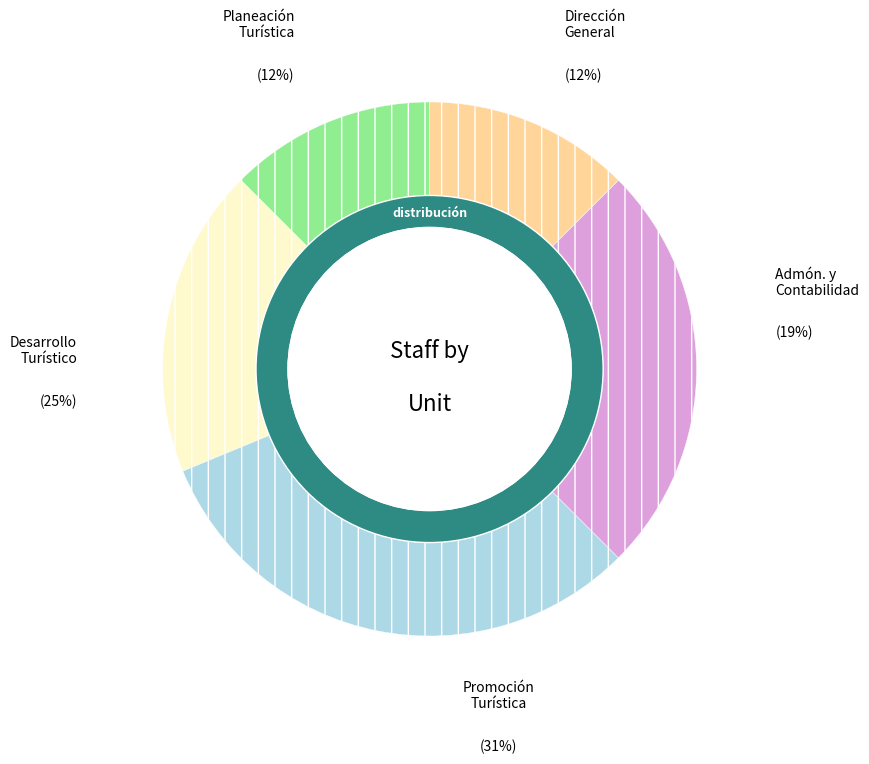

Between Unidad de Desarrollo Turístico and Unidad de Promoción Turística, which is larger?

Unidad de Promoción Turística